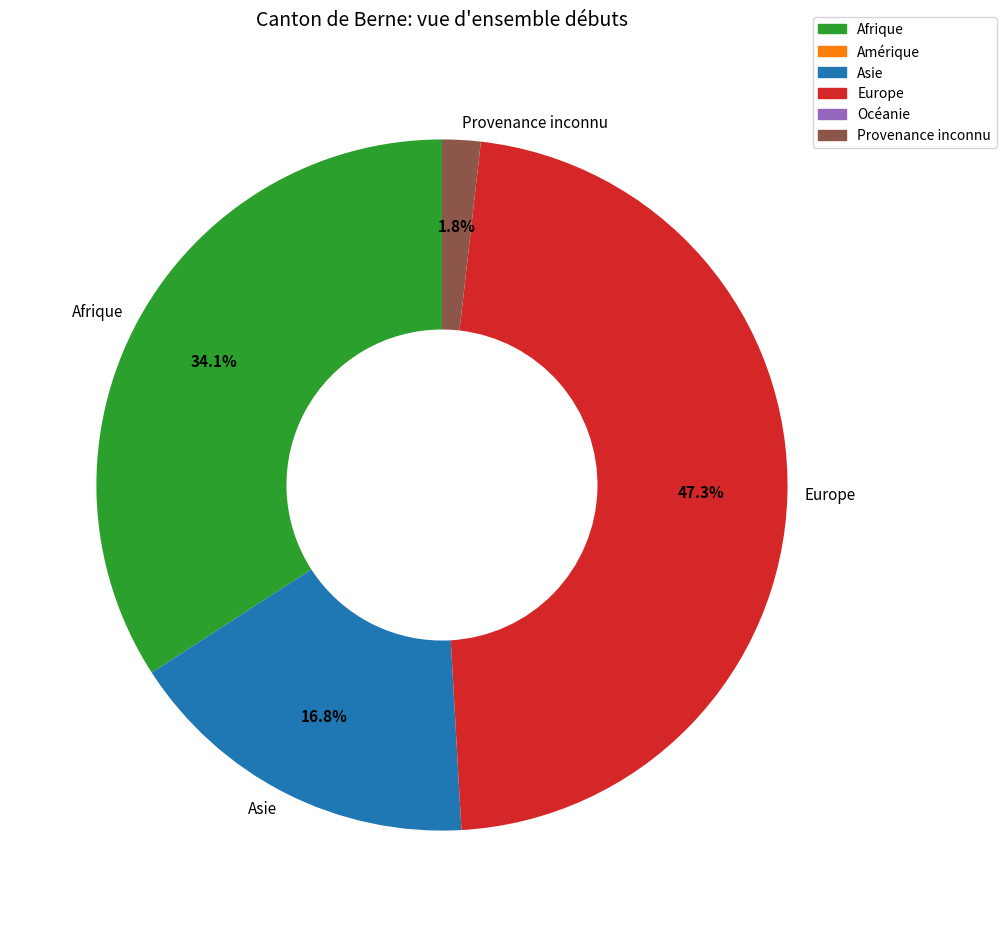

Which has a higher value, Provenance inconnu or Asie?

Asie